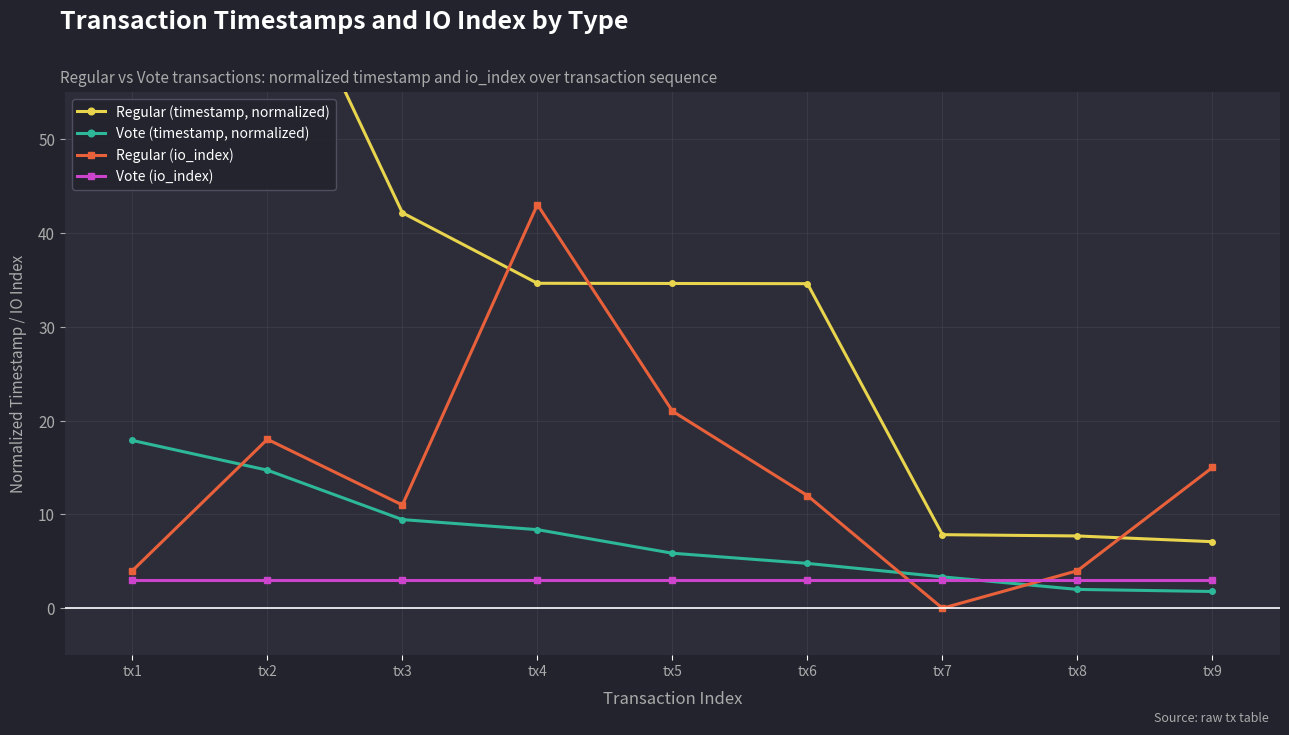

True or false: Vote (io_index) has a value of 3.0 at tx9.

True